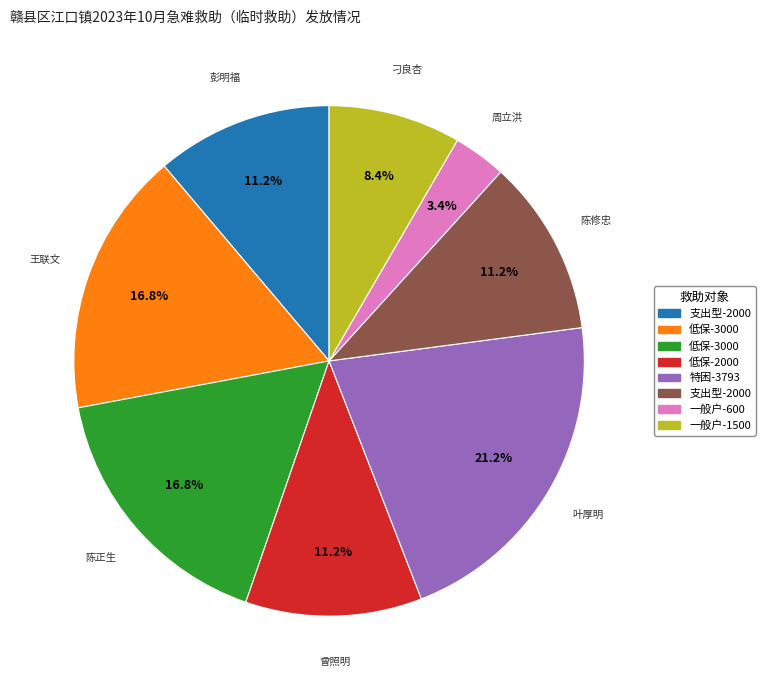

Is there a majority slice in this chart?

No